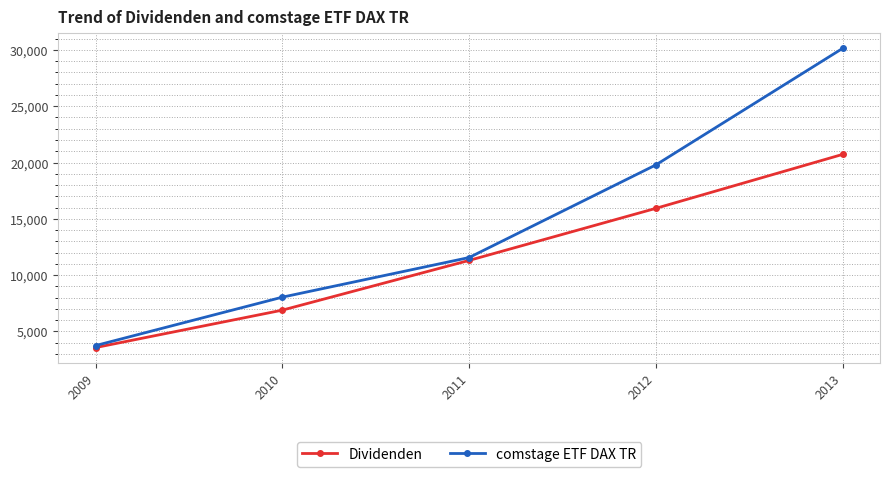

What is the value of the Dividenden point at the 1st from the left?

3556.9